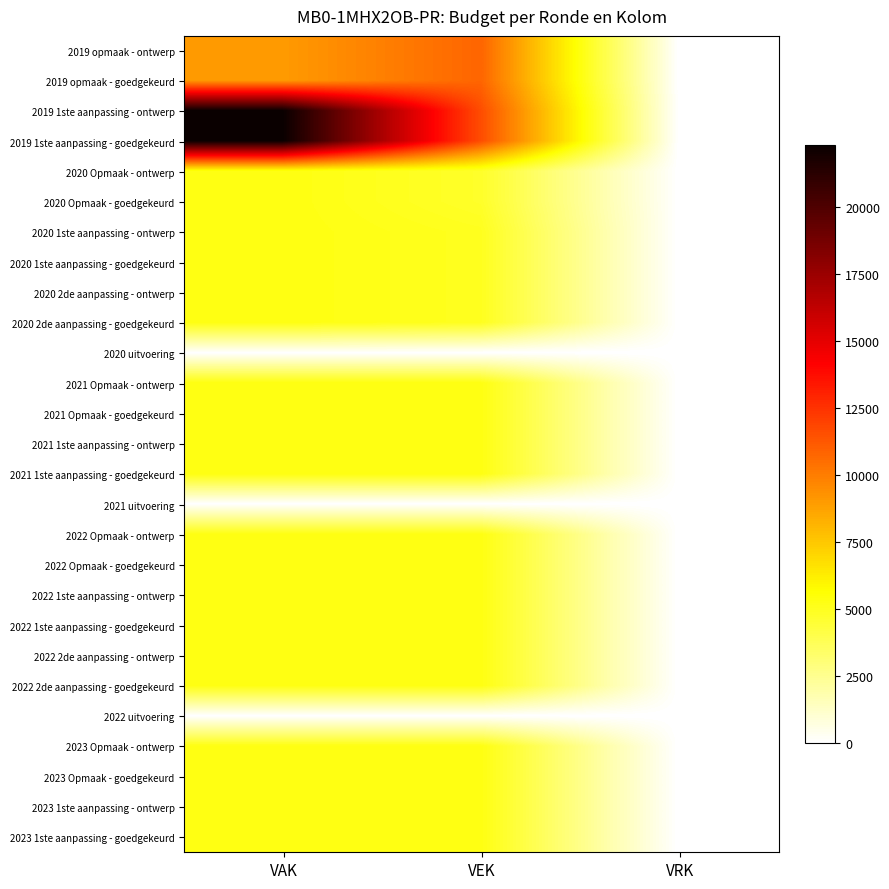

How many categories are shown in the chart?

3